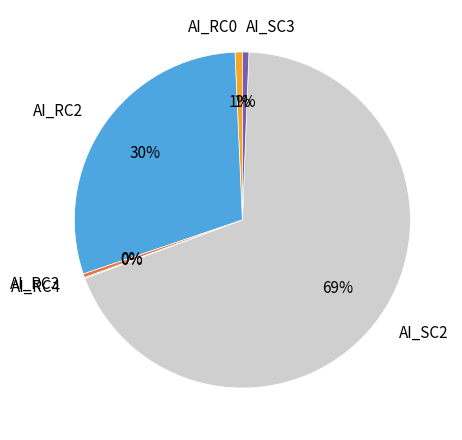

What percentage is the AI_RC2 slice, to the nearest percent?

30%